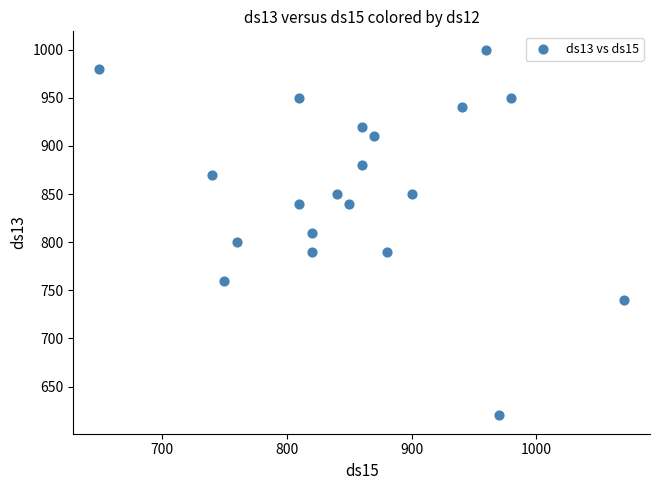

What is the range of Y values (max minus min)?

380